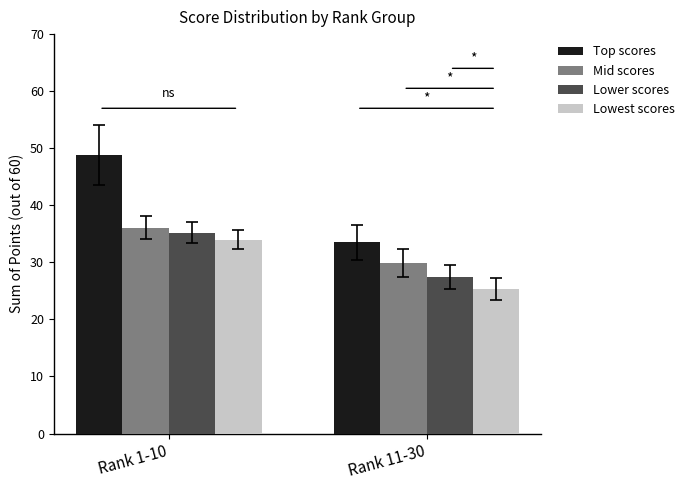

Which series has the widest spread of values?

Top scores